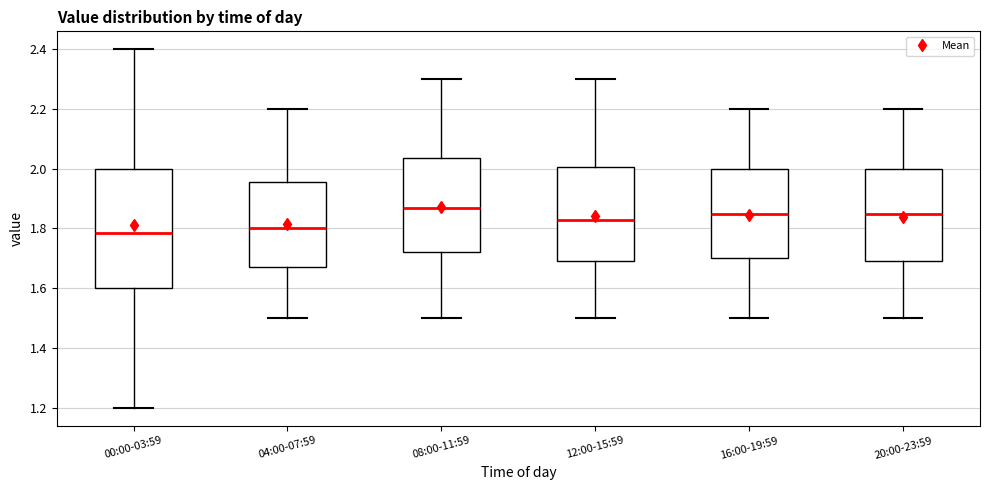

Comparing the boxes themselves (not the whiskers), which one is the tallest?

00:00-03:59